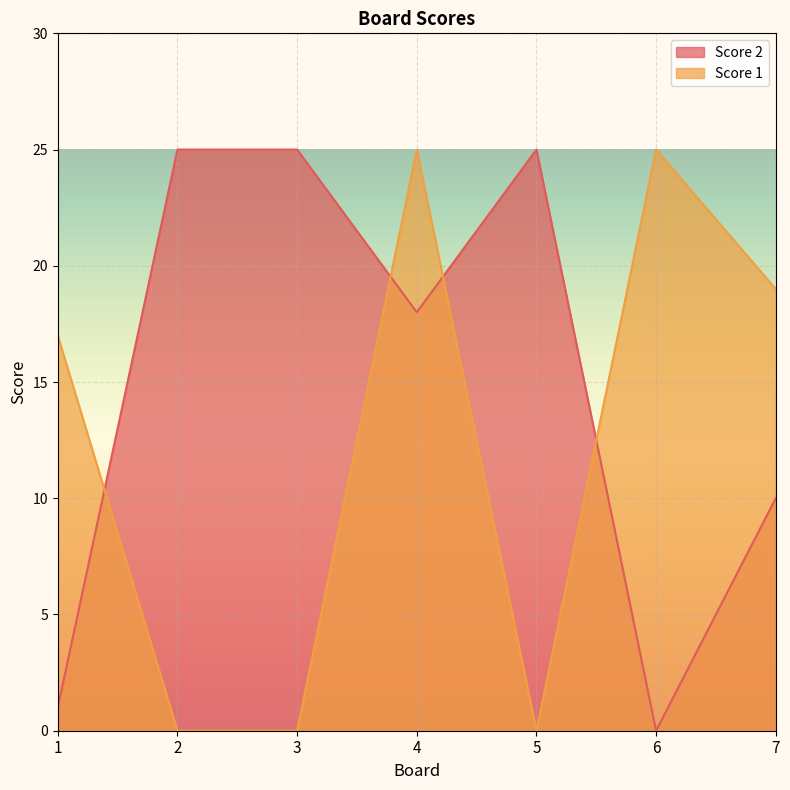

Is it true that Score 2 equals 18 at 4?

True